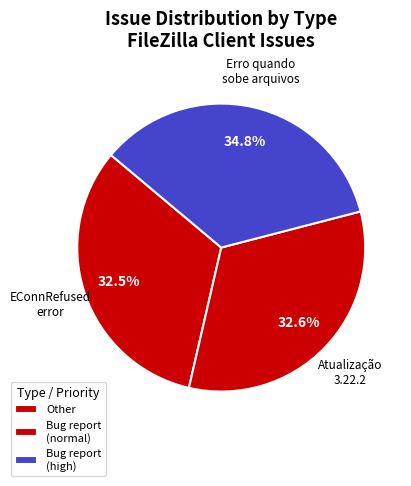

How many segments does this pie chart have?

3